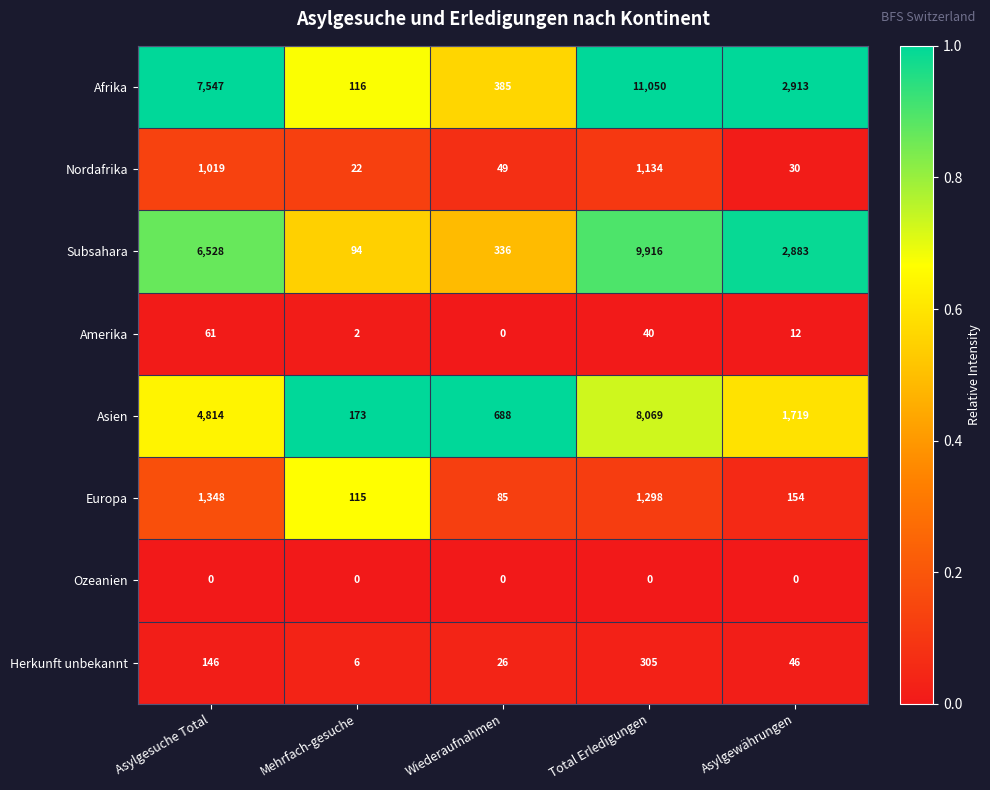

What is the difference between the maximum and minimum values in the Afrika series?

10934